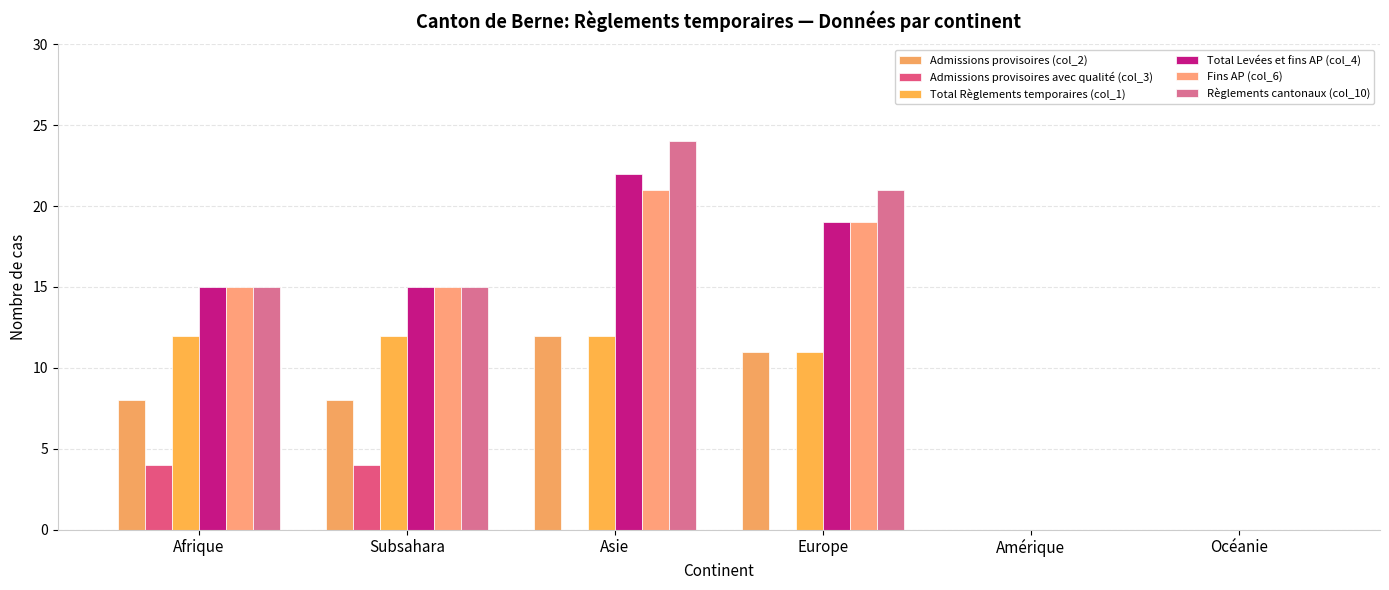

Count the number of categories in the chart.

6